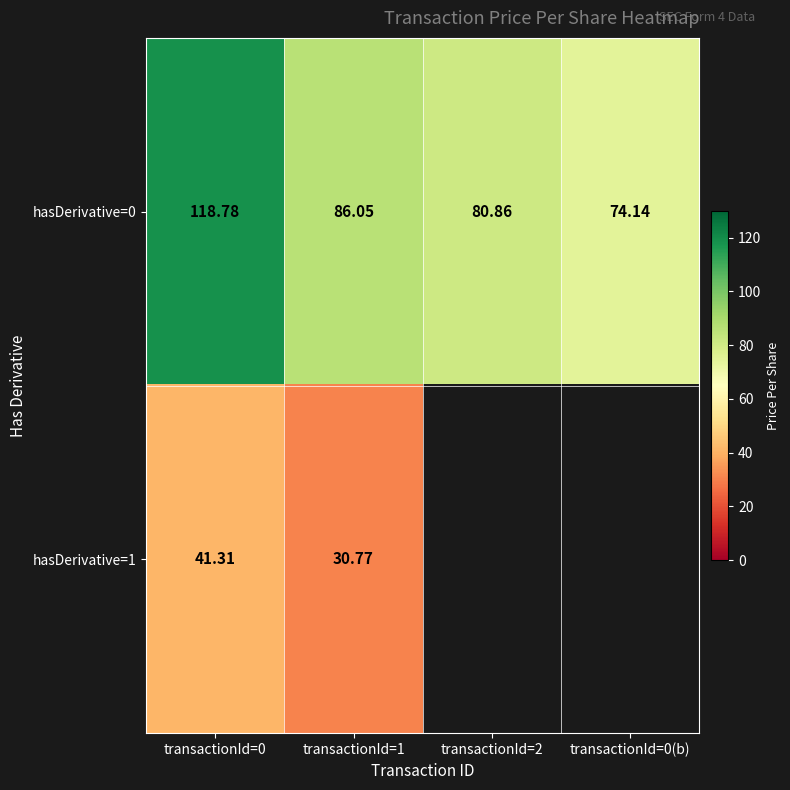

Is the value of hasDerivative=0 at transactionId=0 greater than the value of hasDerivative=1 at transactionId=0?

Yes